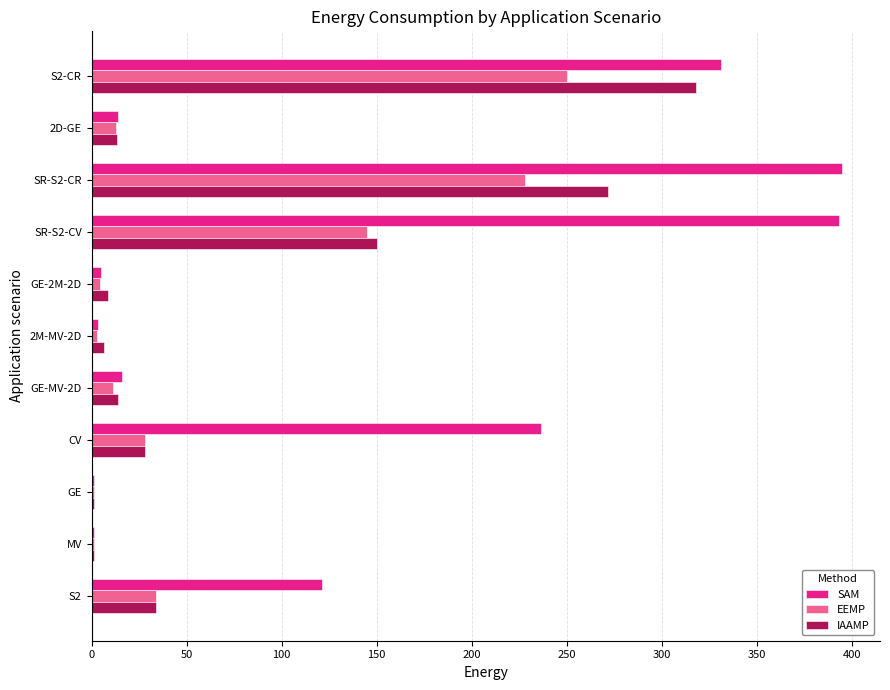

At which label is SAM closest to 198?

CV